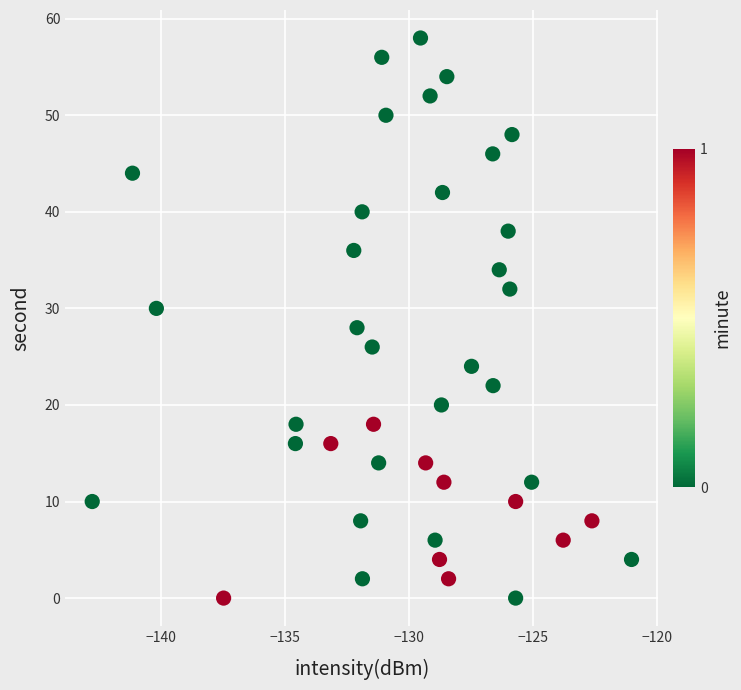

What is the range of Y values (max minus min)?

58